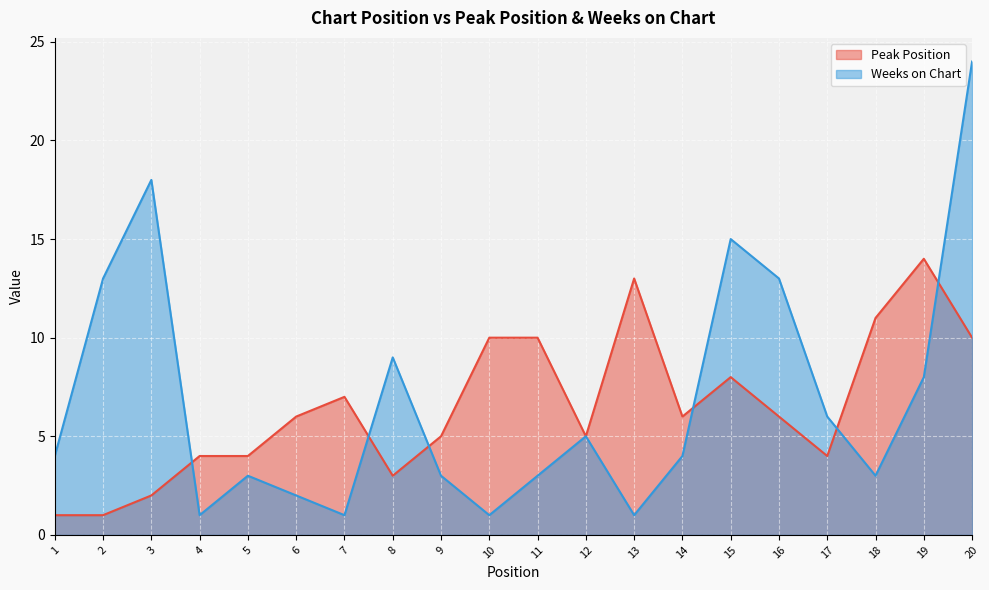

Reading right to left, transcribe all the data shown in this chart.

Peak Position: 10	14	11	4	6	8	6	13	5	10	10	5	3	7	6	4	4	2	1	1
Weeks on Chart: 24	8	3	6	13	15	4	1	5	3	1	3	9	1	2	3	1	18	13	4